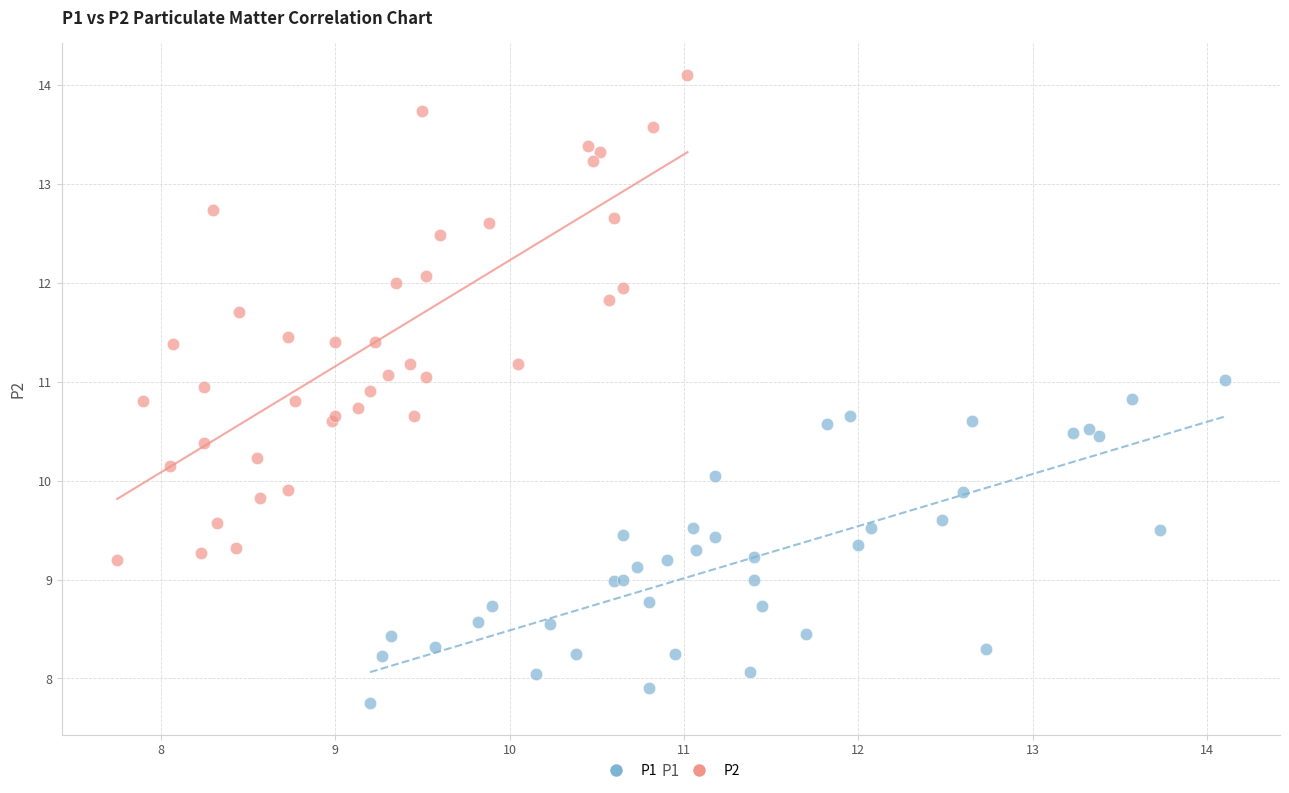

Which series contains the lowest Y value?

P1